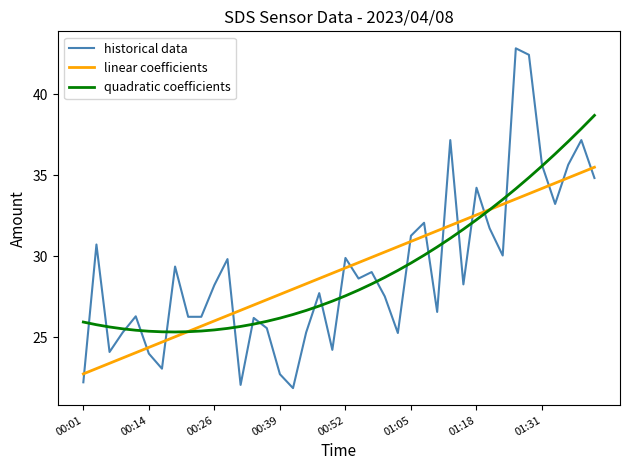

What is the highest value of the quadratic coefficients series?

38.7